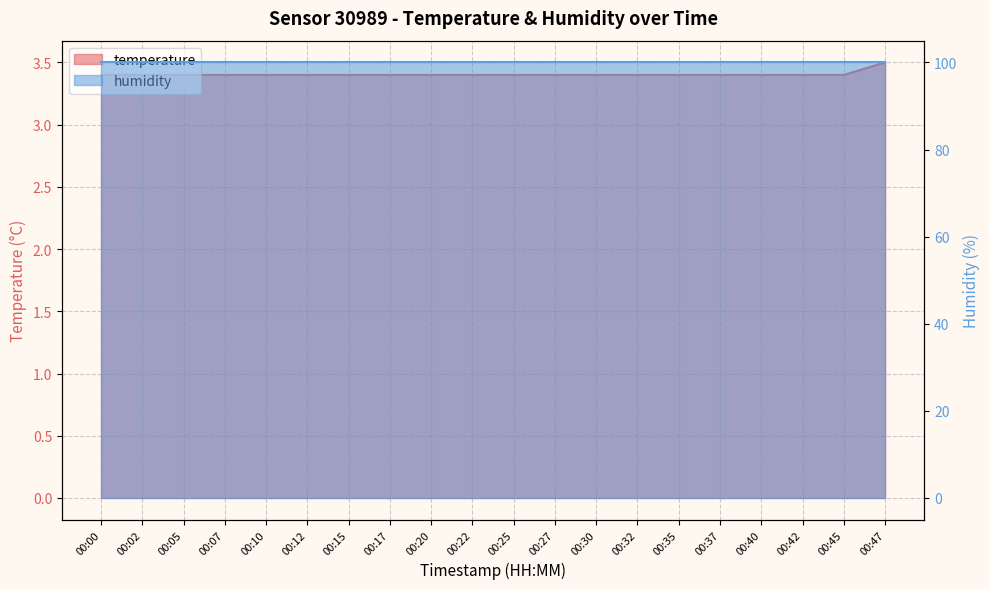

Which label corresponds to the largest value in the chart?

00:47